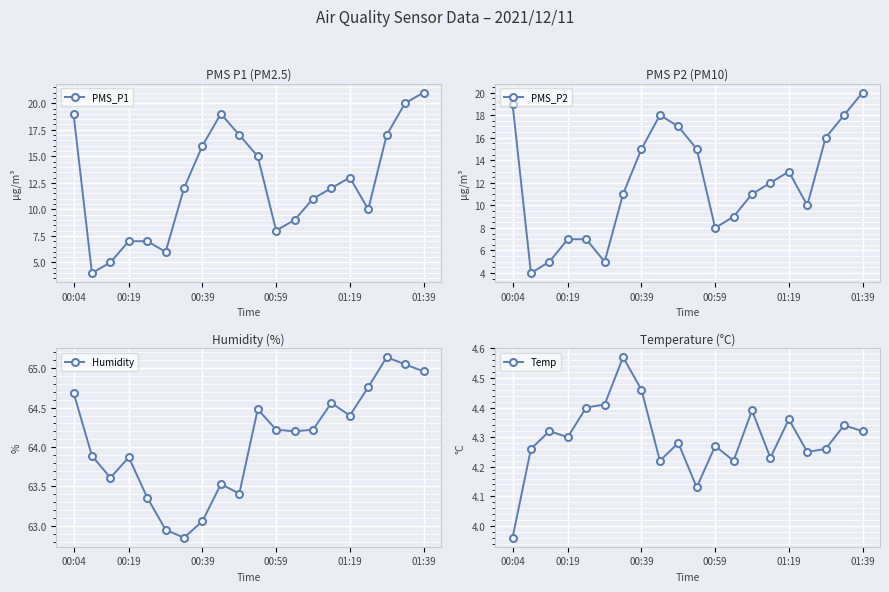

Reading left to right, extract all data points from this chart.

PMS_P1: 19.0	4.0	5.0	7.0	7.0	6.0	12.0	16.0	19.0	17.0	15.0	8.0	9.0	11.0	12.0	13.0	10.0	17.0	20.0	21.0
PMS_P2: 19.0	4.0	5.0	7.0	7.0	5.0	11.0	15.0	18.0	17.0	15.0	8.0	9.0	11.0	12.0	13.0	10.0	16.0	18.0	20.0
Humidity: 64.7	63.9	63.6	63.9	63.4	63.0	62.9	63.1	63.5	63.4	64.5	64.2	64.2	64.2	64.6	64.4	64.8	65.1	65.0	65.0
Temp: 4.0	4.3	4.3	4.3	4.4	4.4	4.6	4.5	4.2	4.3	4.1	4.3	4.2	4.4	4.2	4.4	4.2	4.3	4.3	4.3